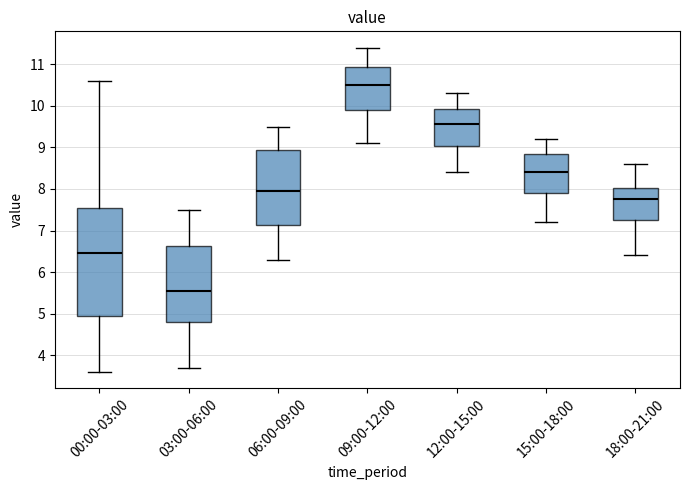

Reading left to right, transcribe this box plot: for each box, give where its median line is, the range the box spans, and where its two whiskers end, as read against the y-axis. The values are not printed on the chart, so give them approximately, as read against the axis.

00:00-03:00: median 6.5, box 5.0 to 7.6, whiskers 3.6 to 10.6
03:00-06:00: median 5.6, box 4.8 to 6.6, whiskers 3.7 to 7.5
06:00-09:00: median 8.0, box 7.1 to 8.9, whiskers 6.3 to 9.5
09:00-12:00: median 10.5, box 9.9 to 10.9, whiskers 9.1 to 11.4
12:00-15:00: median 9.6, box 9.0 to 9.9, whiskers 8.4 to 10.3
15:00-18:00: median 8.4, box 7.9 to 8.9, whiskers 7.2 to 9.2
18:00-21:00: median 7.8, box 7.3 to 8.0, whiskers 6.4 to 8.6